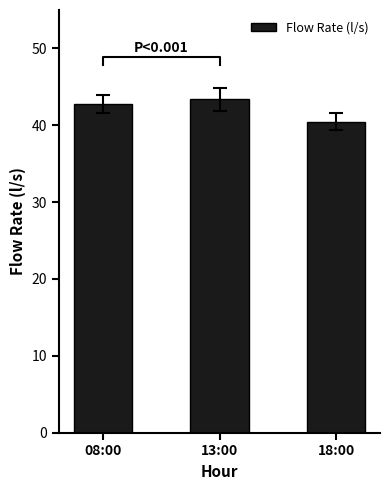

List the labels in order of value, smallest first.

18:00, 08:00, 13:00